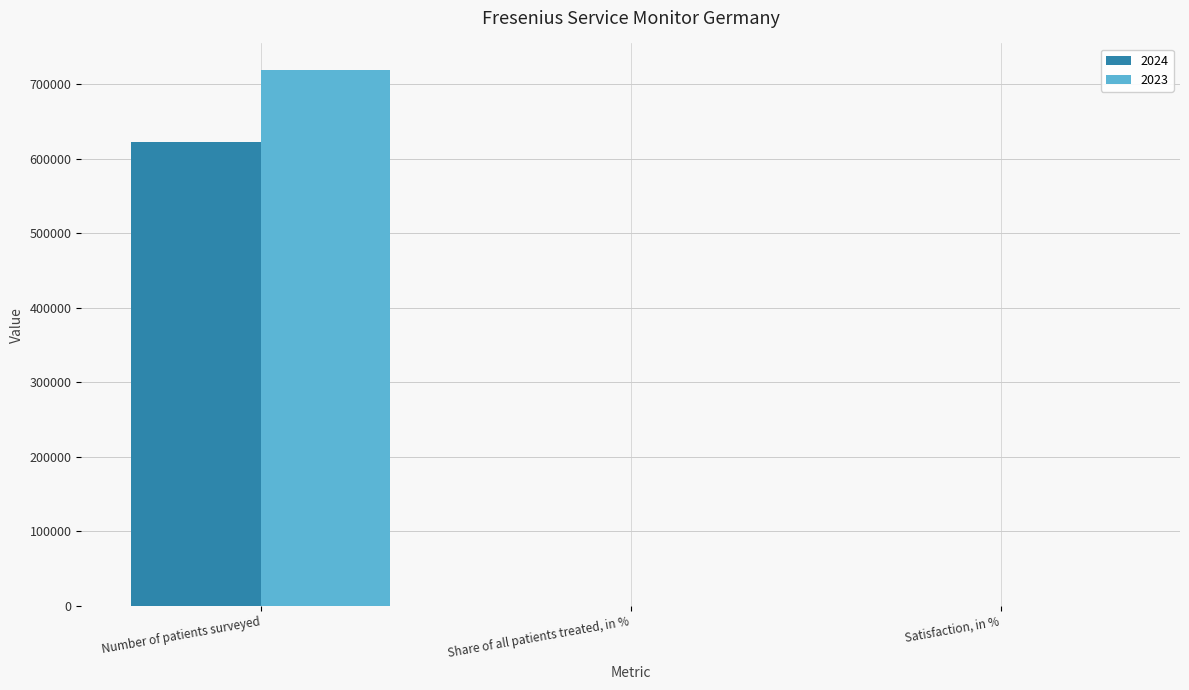

Which series has the largest total across all categories?

2023